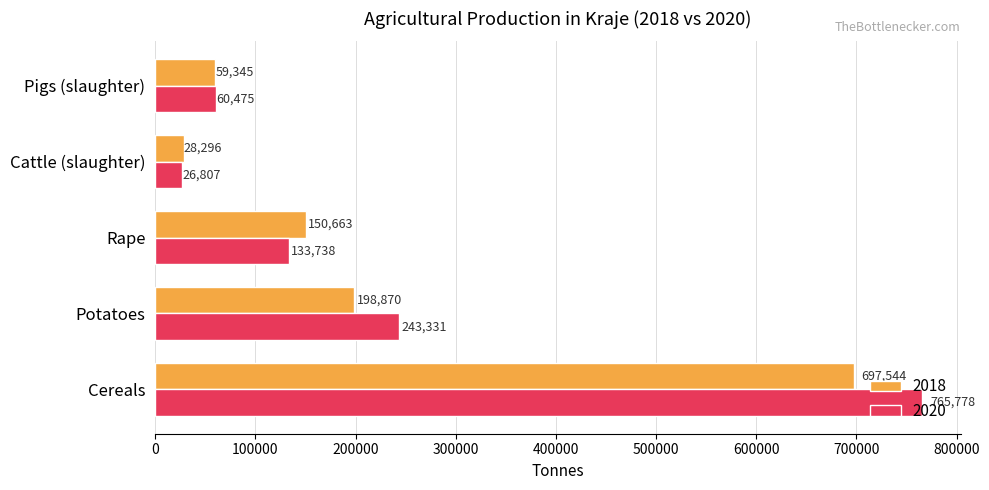

What is the difference between the 2018 values at Pigs (slaughter) and Rape?

91317.8